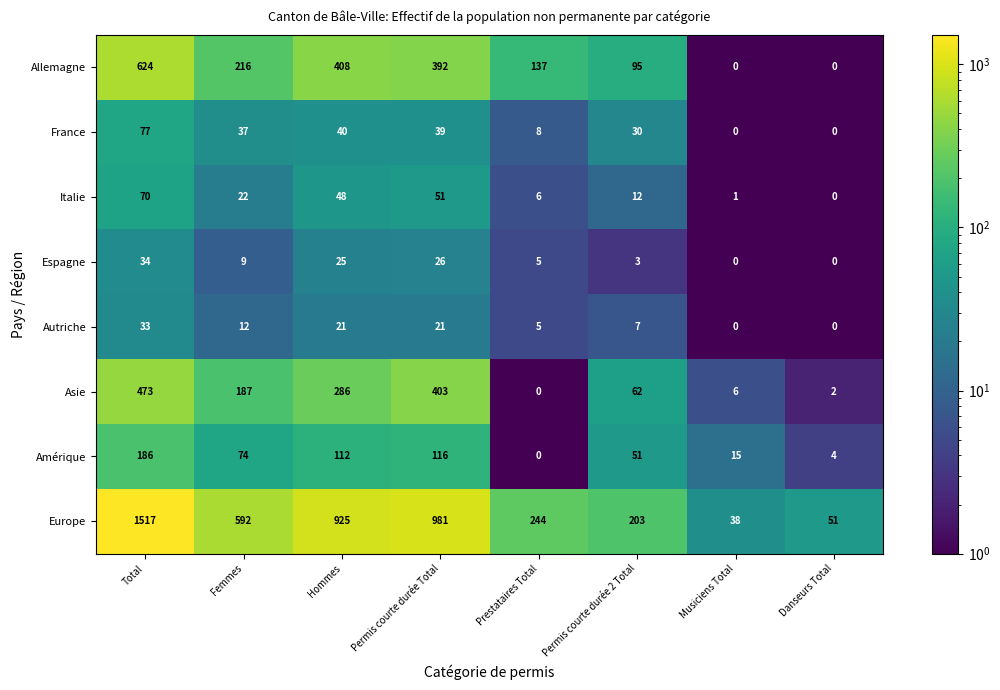

Read the Allemagne value at Hommes.

408